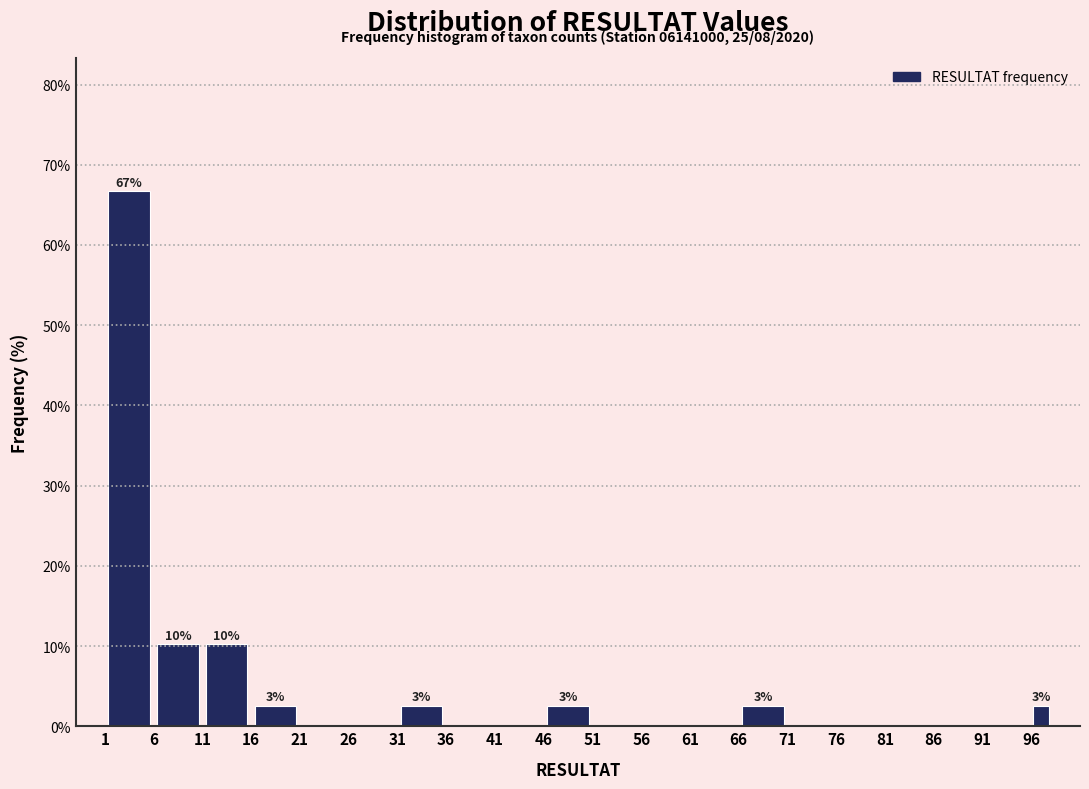

Which range on the x-axis has the tallest bar?

1 to 6